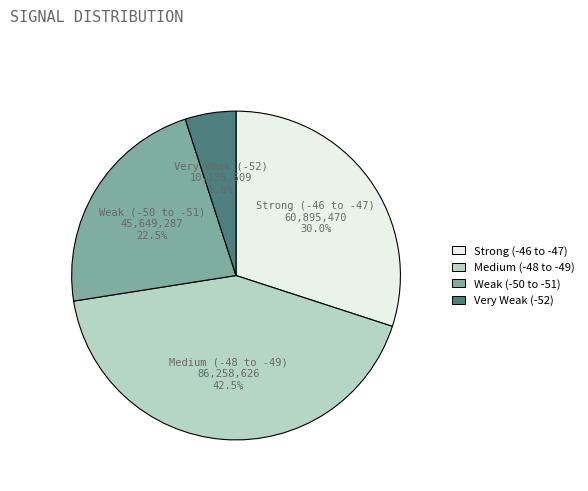

How many segments does this pie chart have?

4